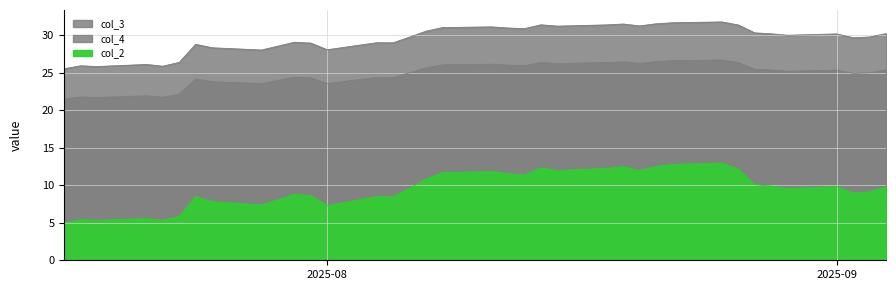

In col_4, how many points are lower than both neighbors (excluding endpoints)?

10